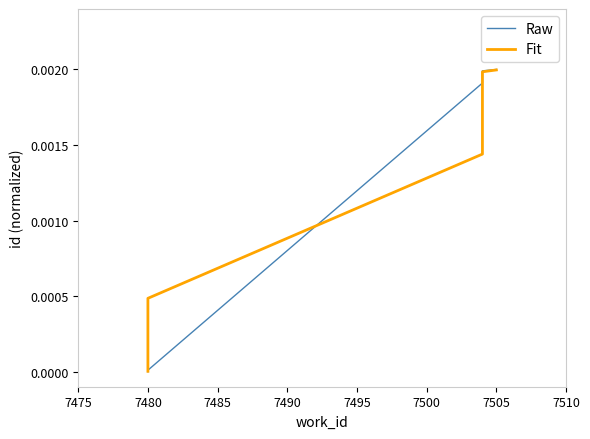

True or false: Raw has more than 1 points higher than both neighbors.

False